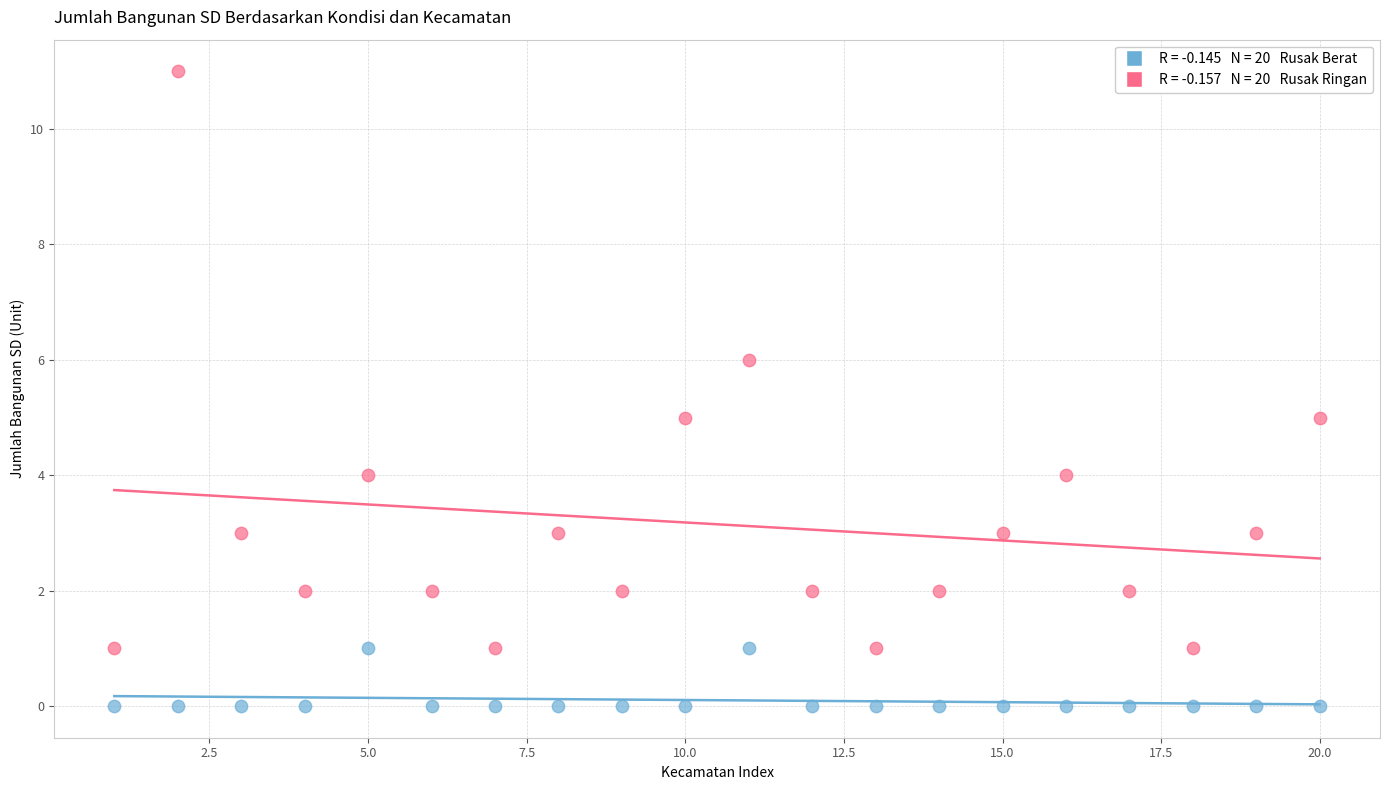

Across all data points, what is the range of X values (max minus min)?

19